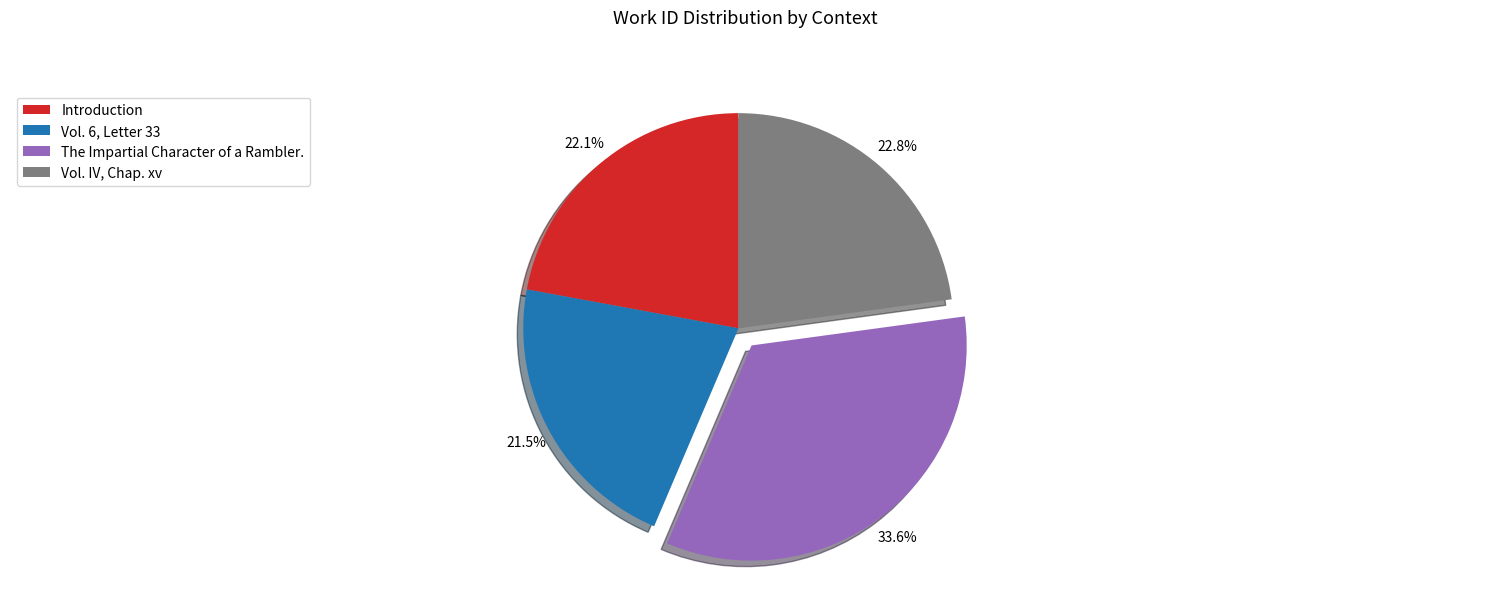

Is there any slice that represents more than half of the pie?

No